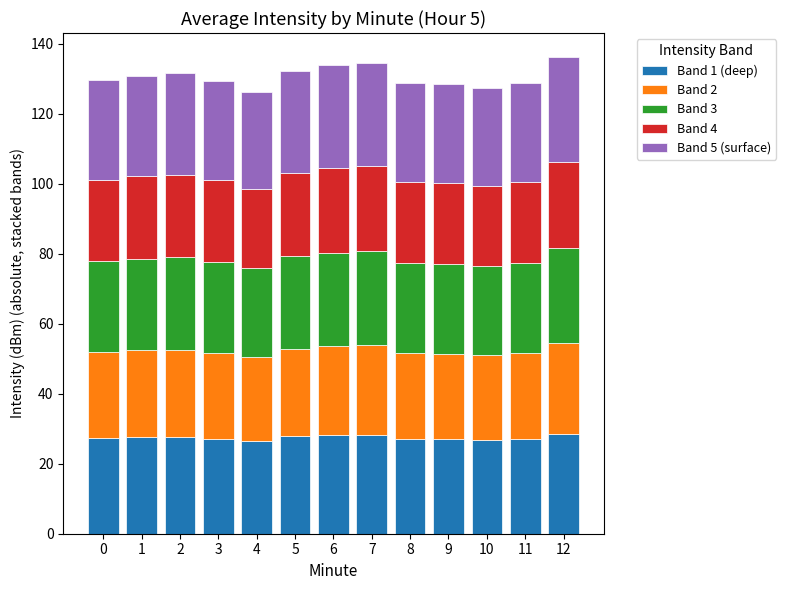

Does the chart contain any negative values?

No